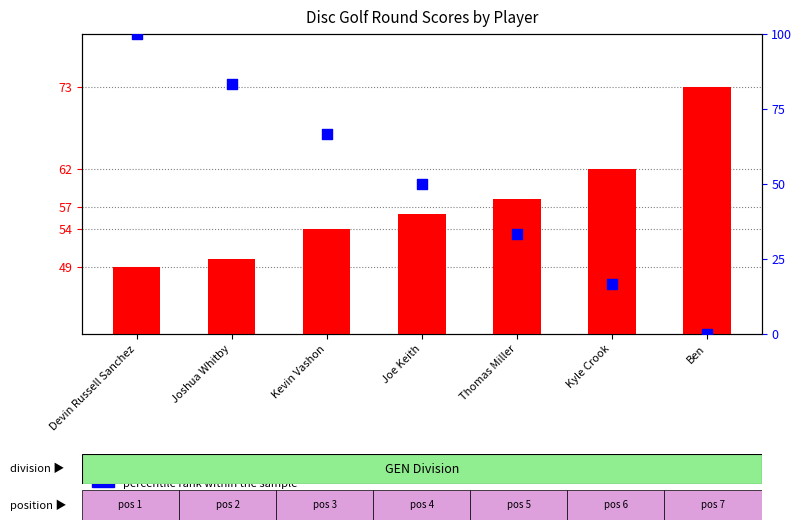

Which series has the largest total across all categories?

event_total_score